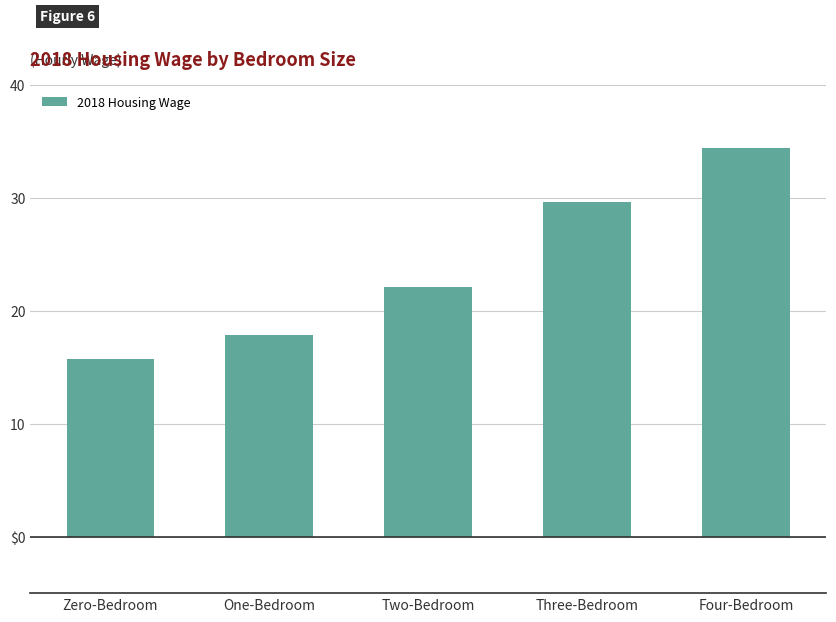

Approximately how many times larger is the value at Four-Bedroom compared to Three-Bedroom?

1.2